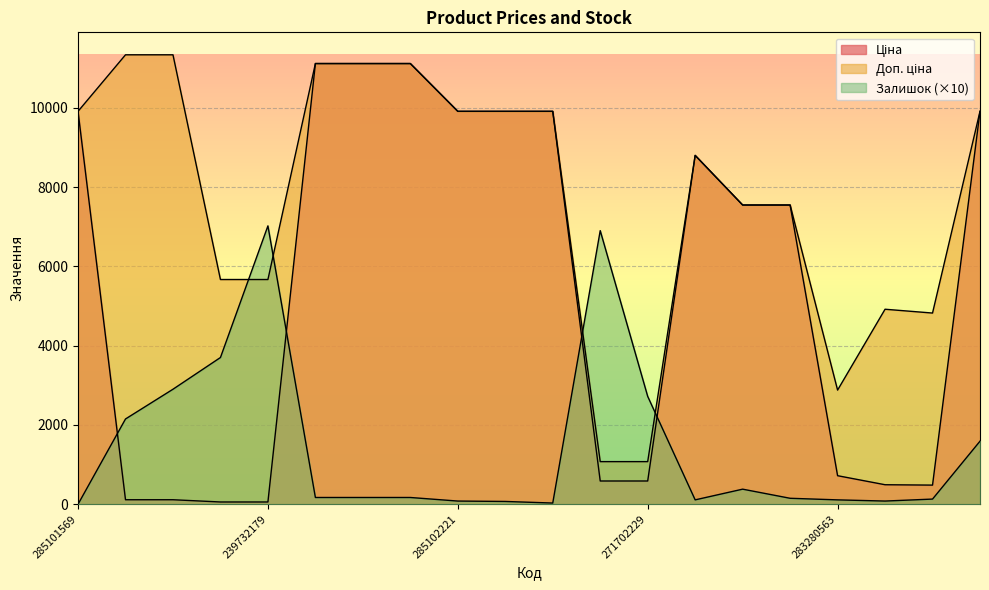

How many intersections are there between Залишок and Доп. ціна?

4